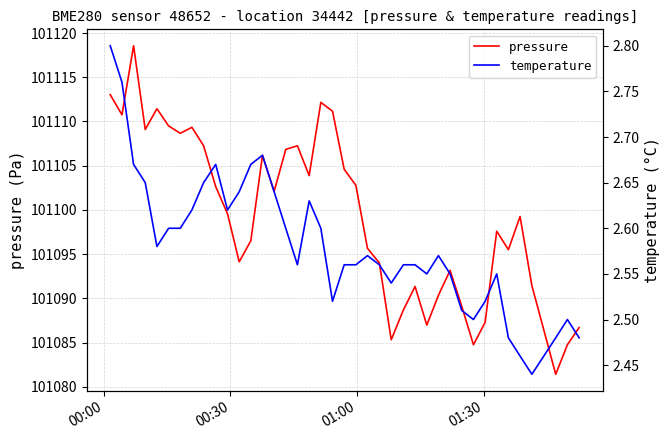

What is the lowest value of the pressure series?

101081.4